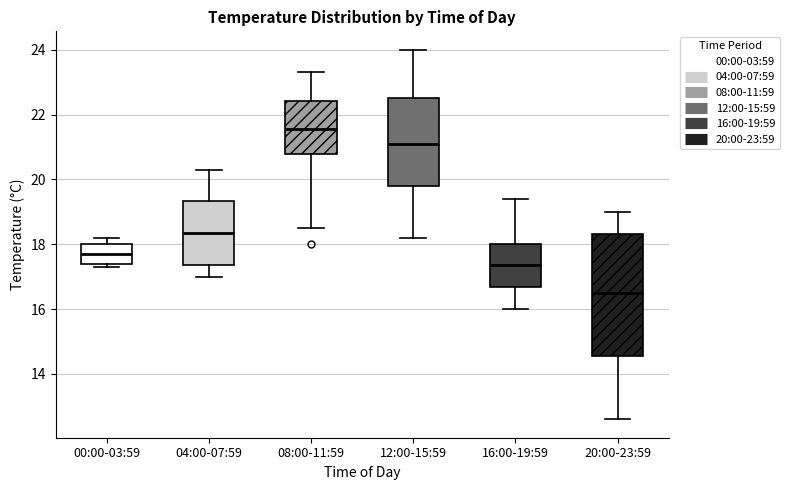

Which box has the lowest median line?

20:00-23:59